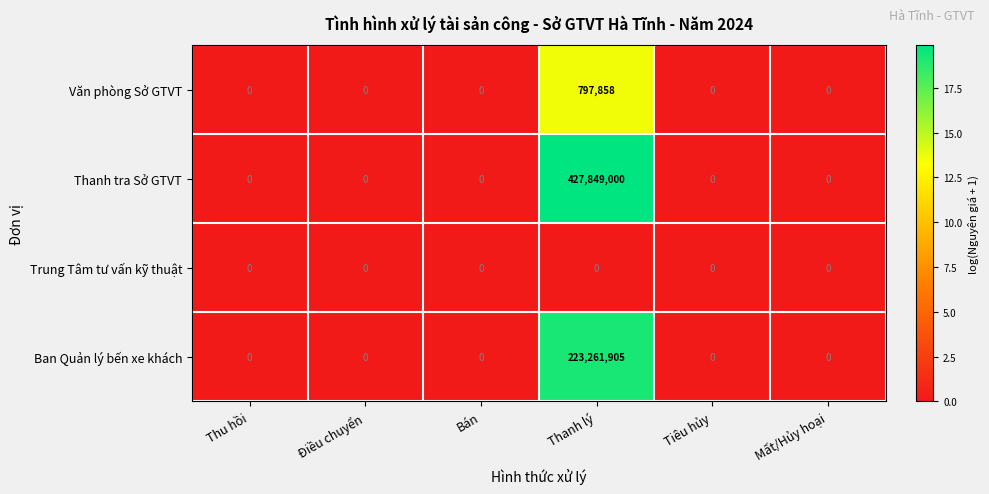

What is the difference between the maximum and minimum values in the Ban Quản lý bến xe khách series?

223261905